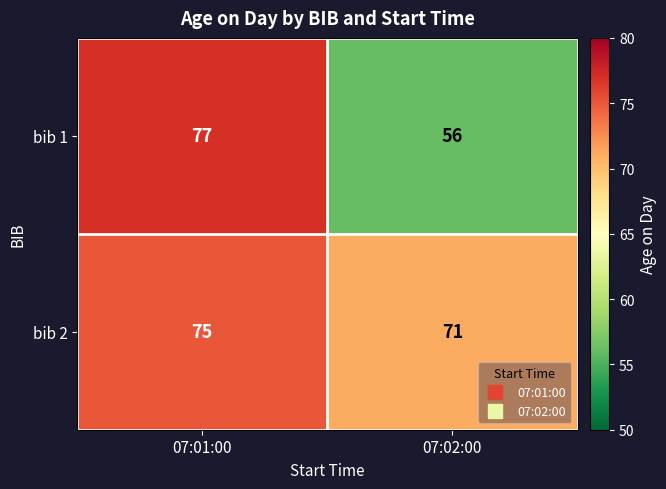

Between 07:01:00 and 07:02:00, which series saw the biggest shift?

bib 1